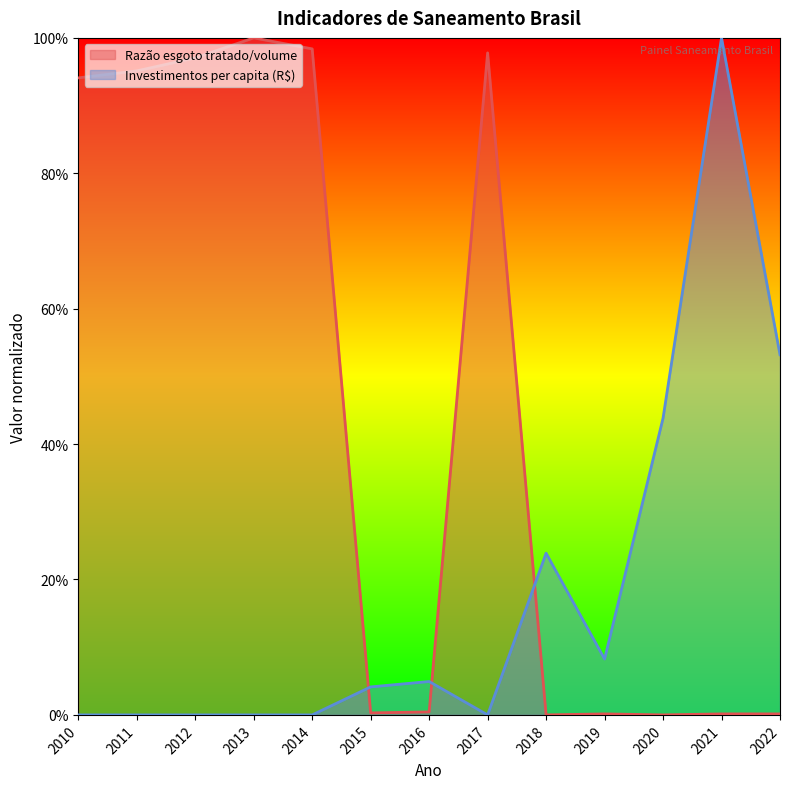

Is it true that Razão esgoto tratado/volume equals 1.4 at 2012?

False